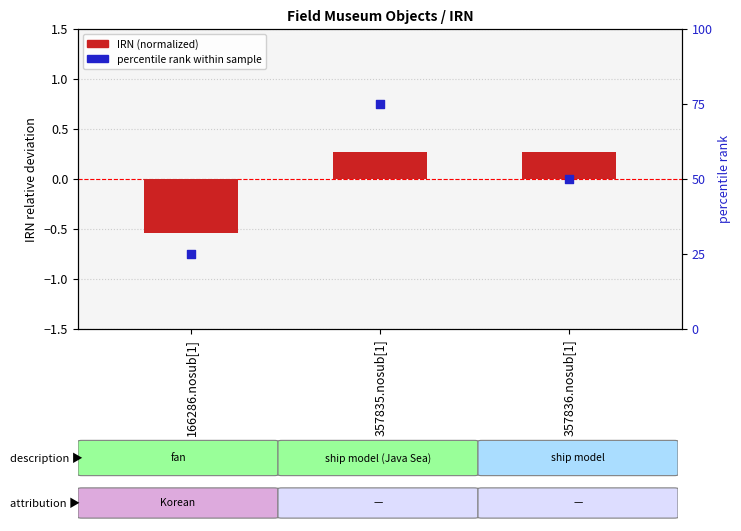

Which series contains the highest Y value?

percentile rank within sample